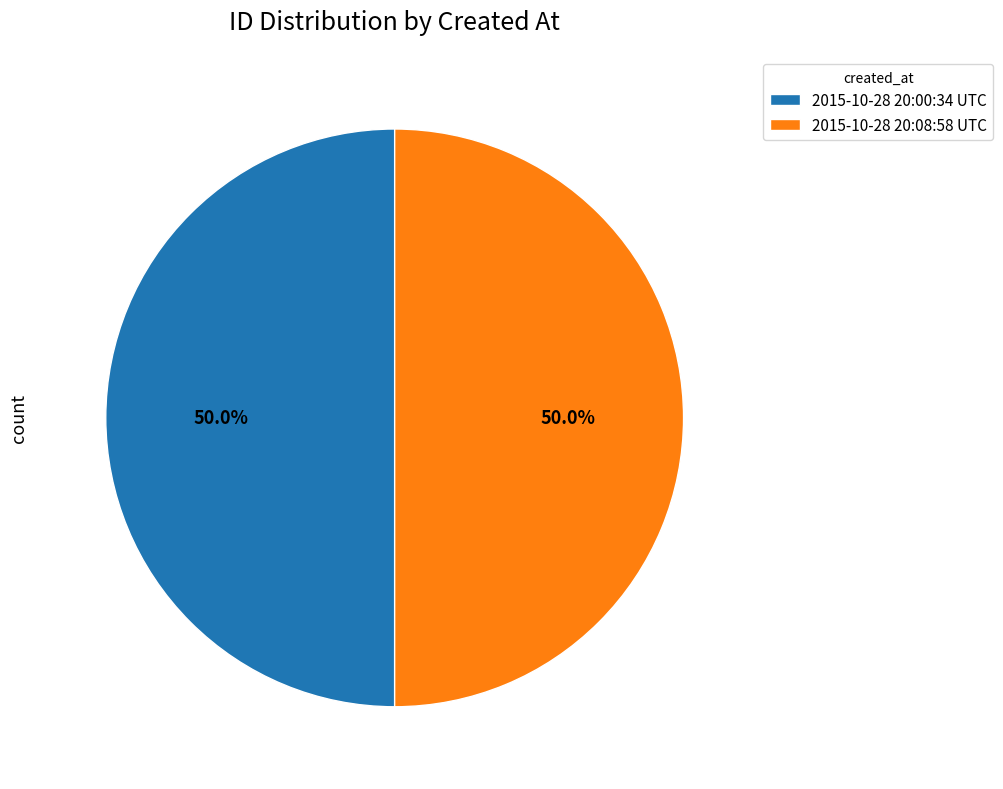

Approximately how many times larger is the value at 2015-10-28 20:08:58 UTC compared to 2015-10-28 20:00:34 UTC?

1.0